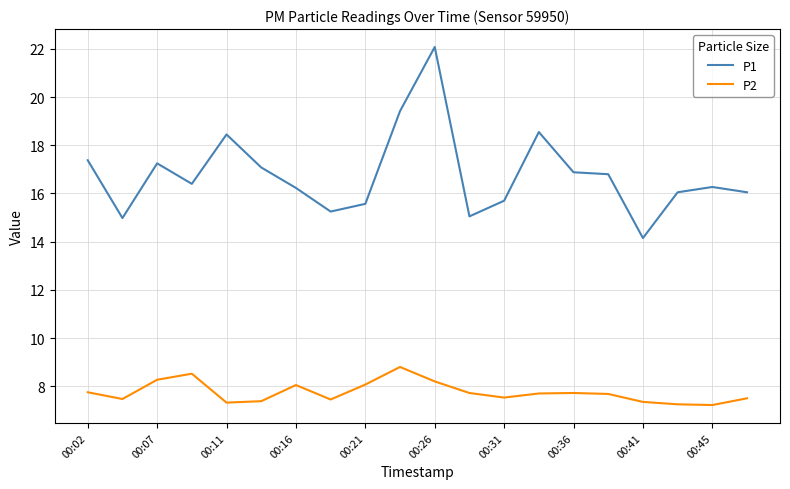

What is the difference between the maximum and minimum values in the P2 series?

1.6